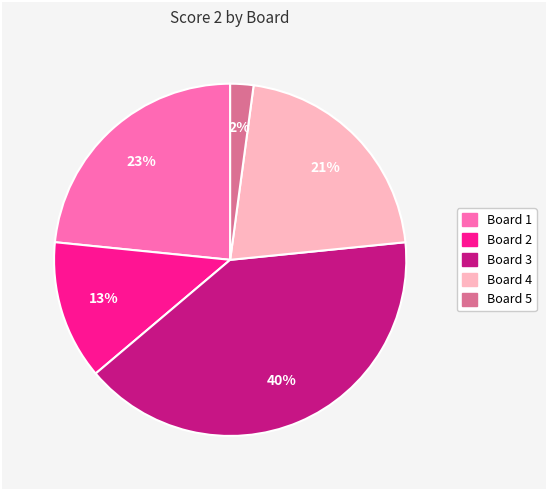

To the nearest percent, what portion does Board 4 represent?

21%